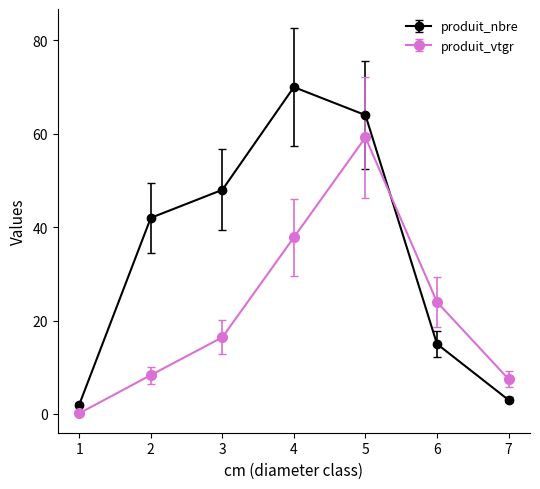

At which category is the sum across all series the highest?

5